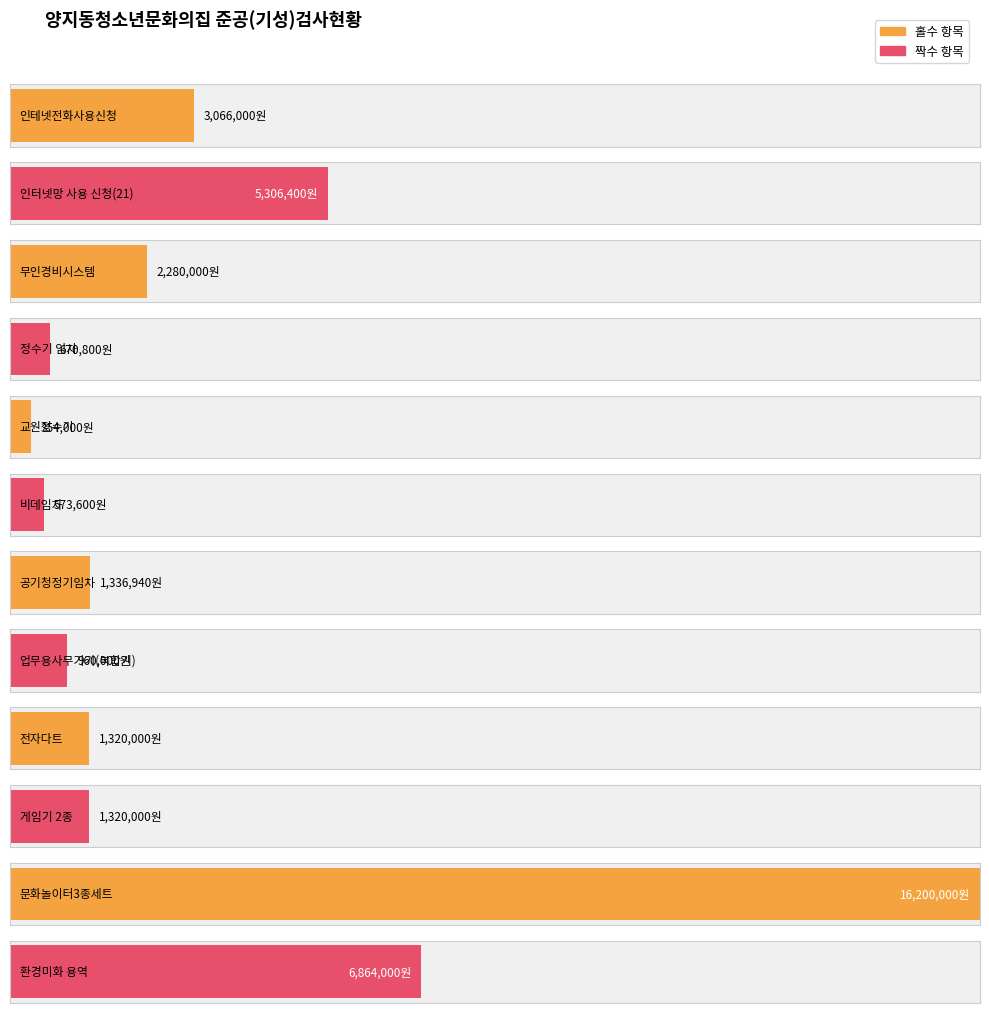

At which category does the chart reach its minimum across all series?

교원정수기